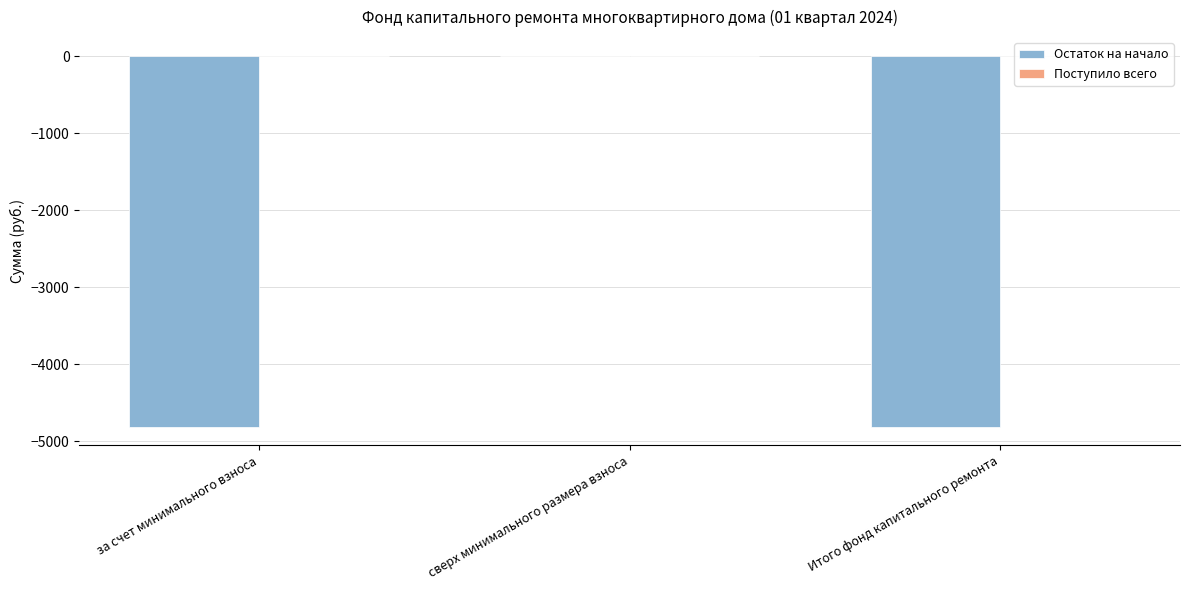

At which category is the sum across all series the highest?

сверх минимального размера взноса